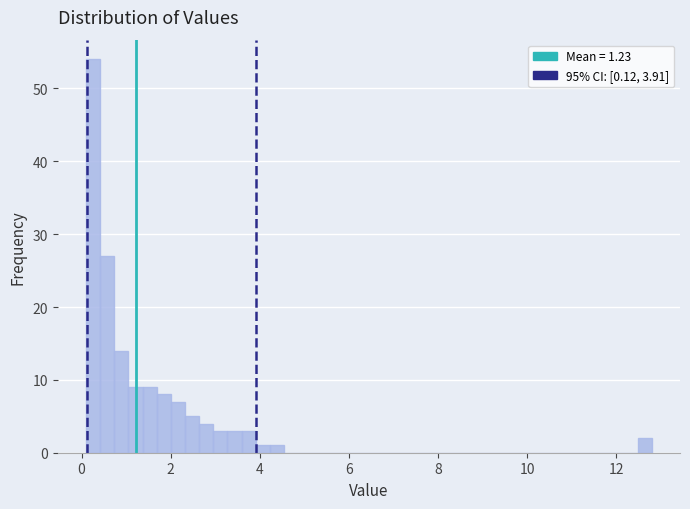

Read against the x-axis, roughly where is the centre of the tallest bar?

0.2